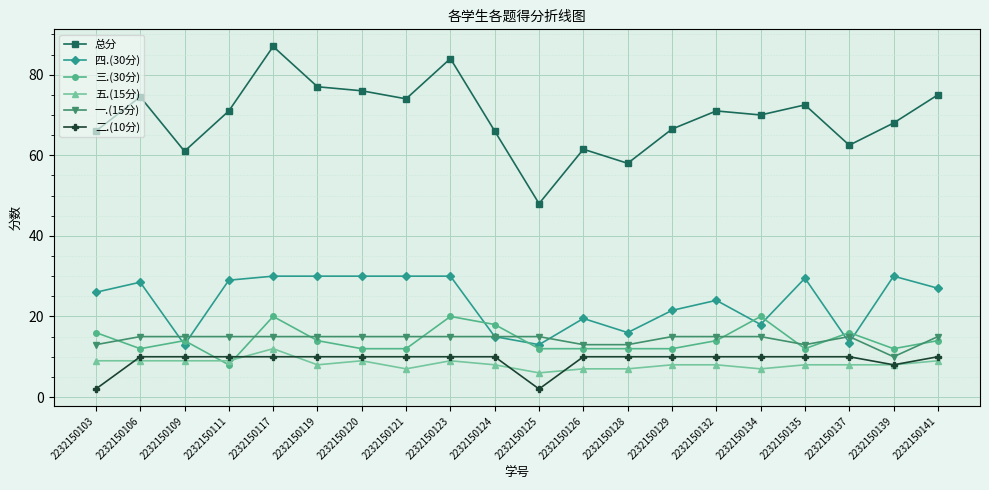

True or false: 五.(15分) and 四.(30分) intersect in this chart.

False